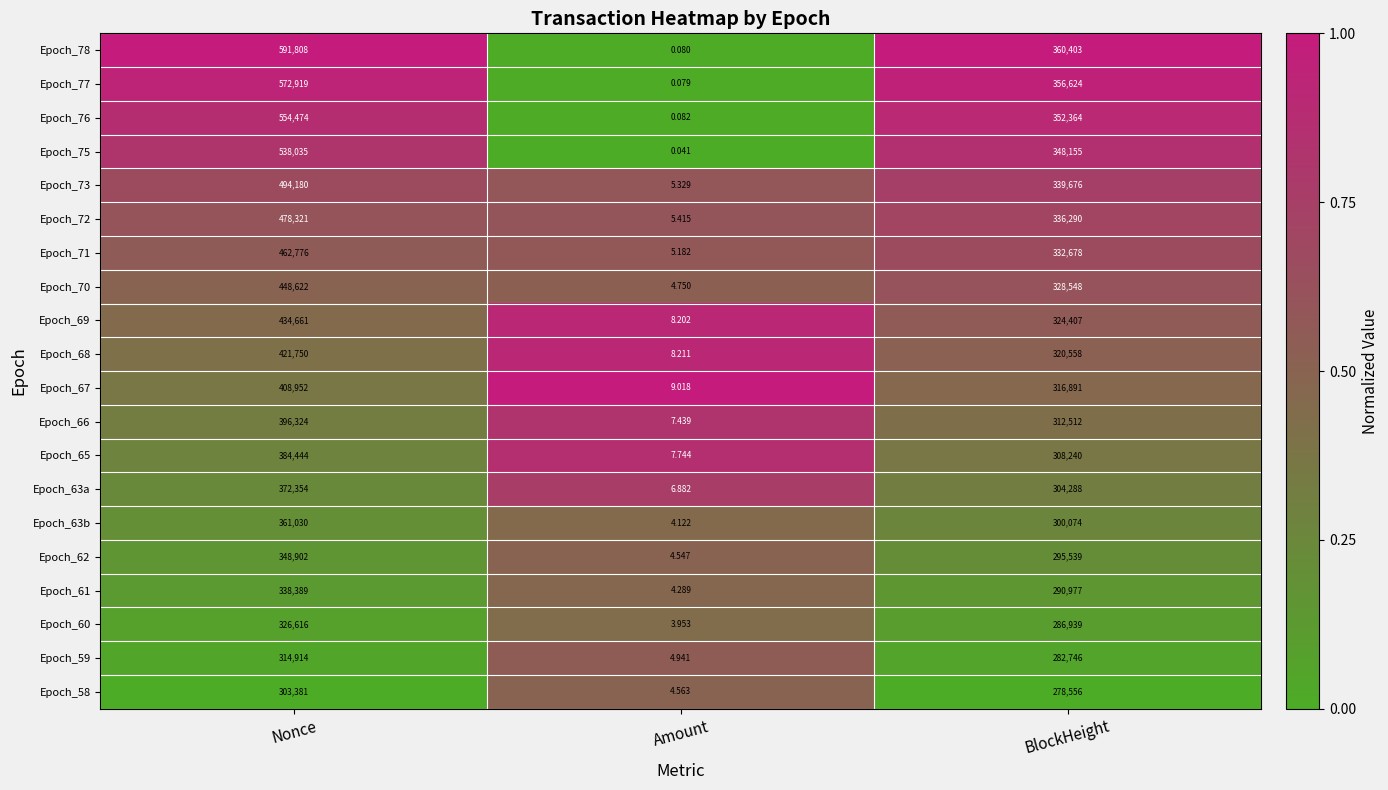

At which label does Epoch_69 reach its peak?

Nonce